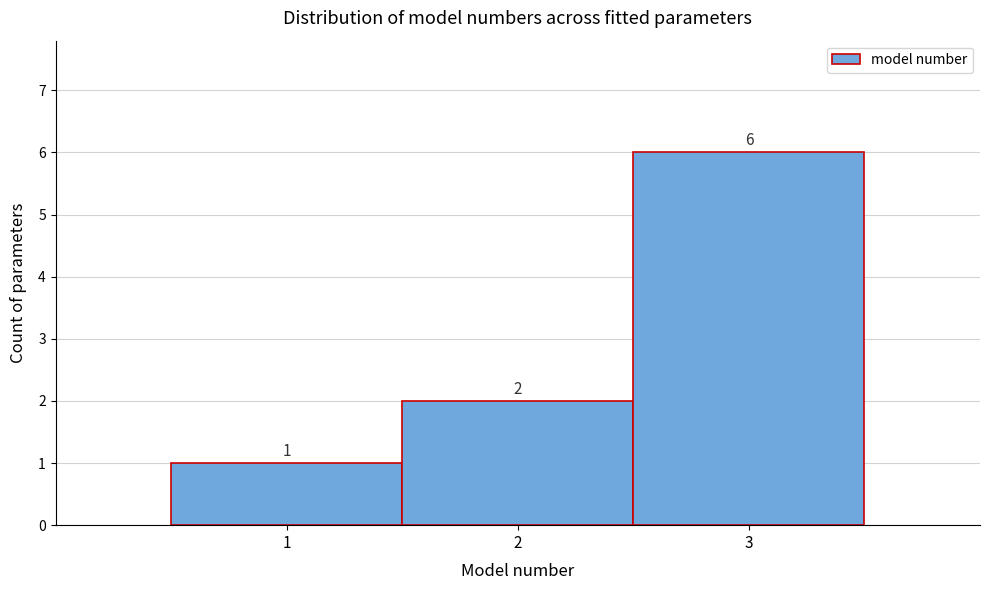

Reading left to right, list every bar in this chart as the range it spans on the x-axis followed by its height.

0.5 to 1.5: 1
1.5 to 2.5: 2
2.5 to 3.5: 6